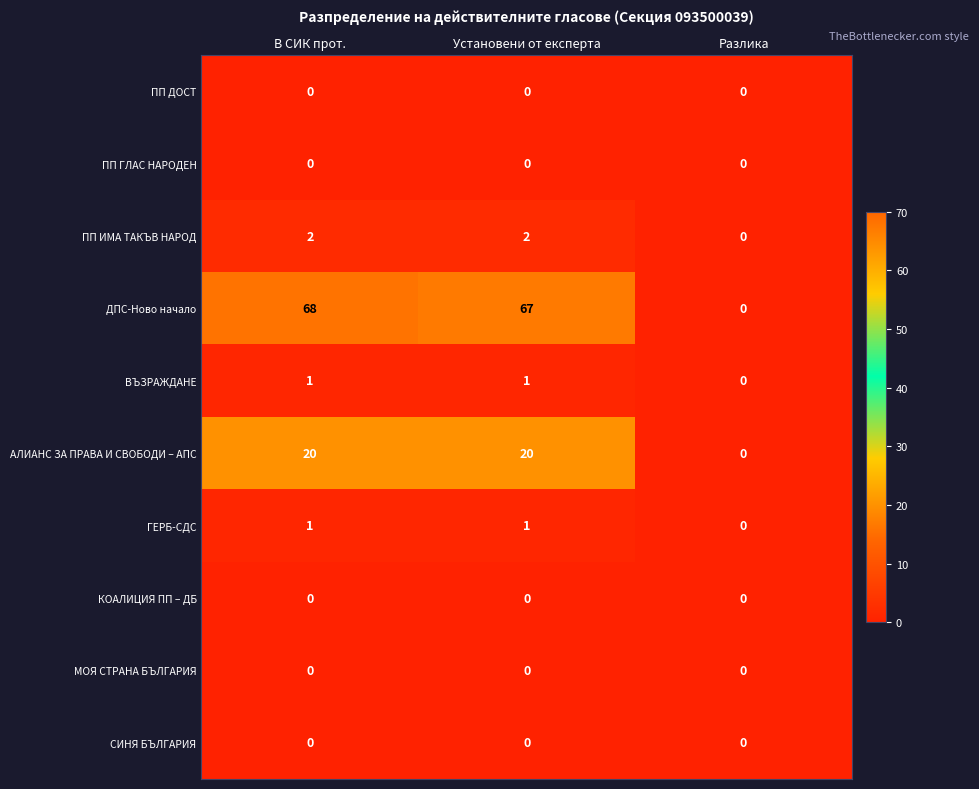

At which label is ДПС-Ново начало closest to 34?

Установени от експерта